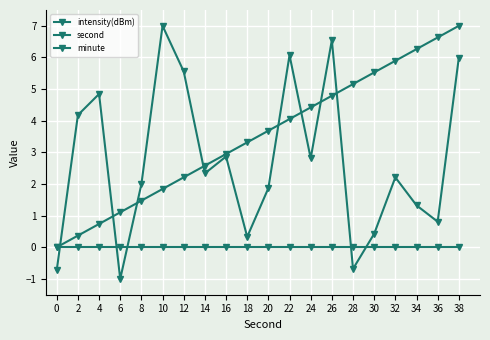

How many series are shown in this chart?

3